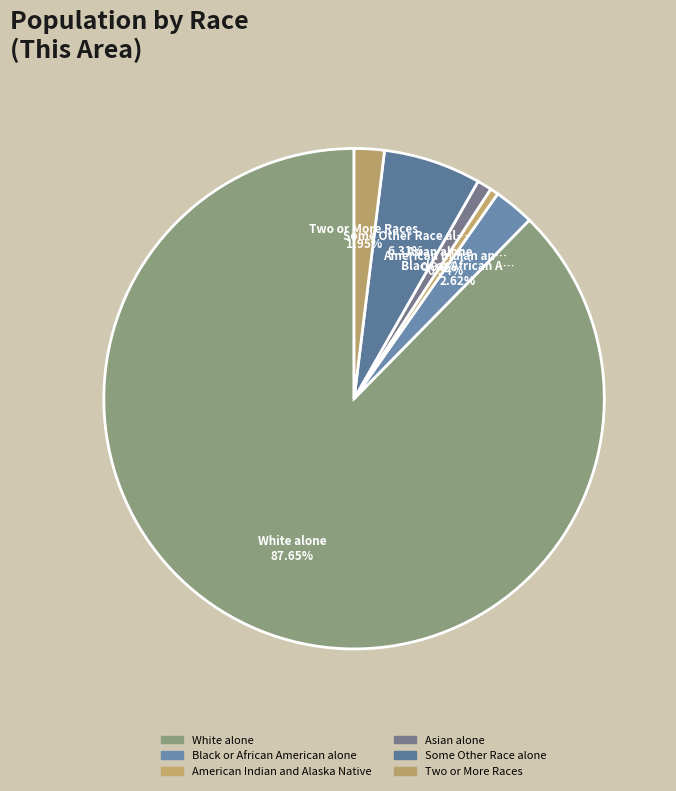

Count the number of slices in the pie.

6